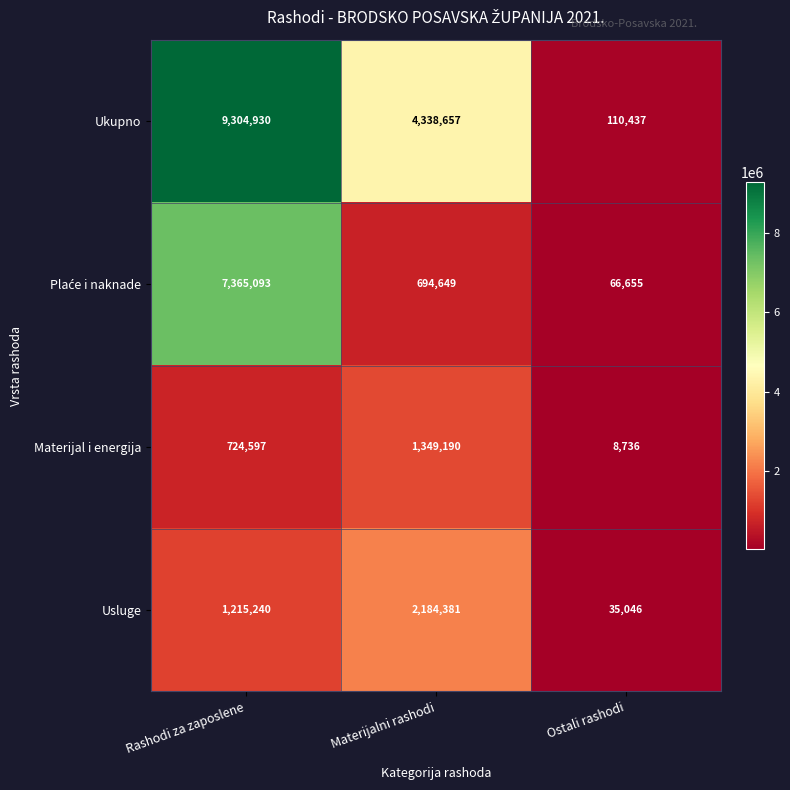

Which series has the largest range (max minus min)?

Ukupno